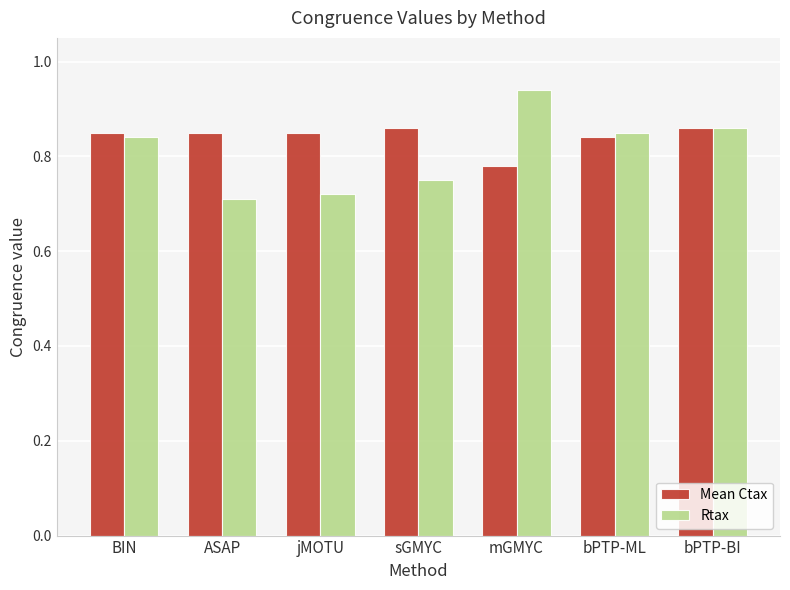

Is it true that Rtax equals 0.7 at jMOTU?

True